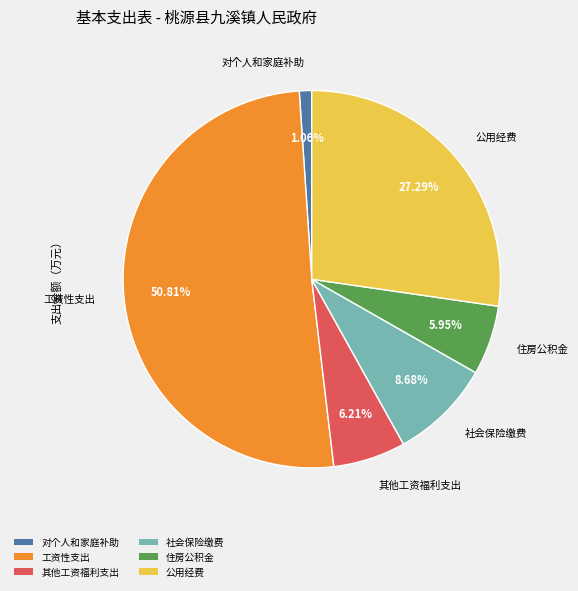

Which has a higher value, 工资性支出 or 对个人和家庭补助?

工资性支出